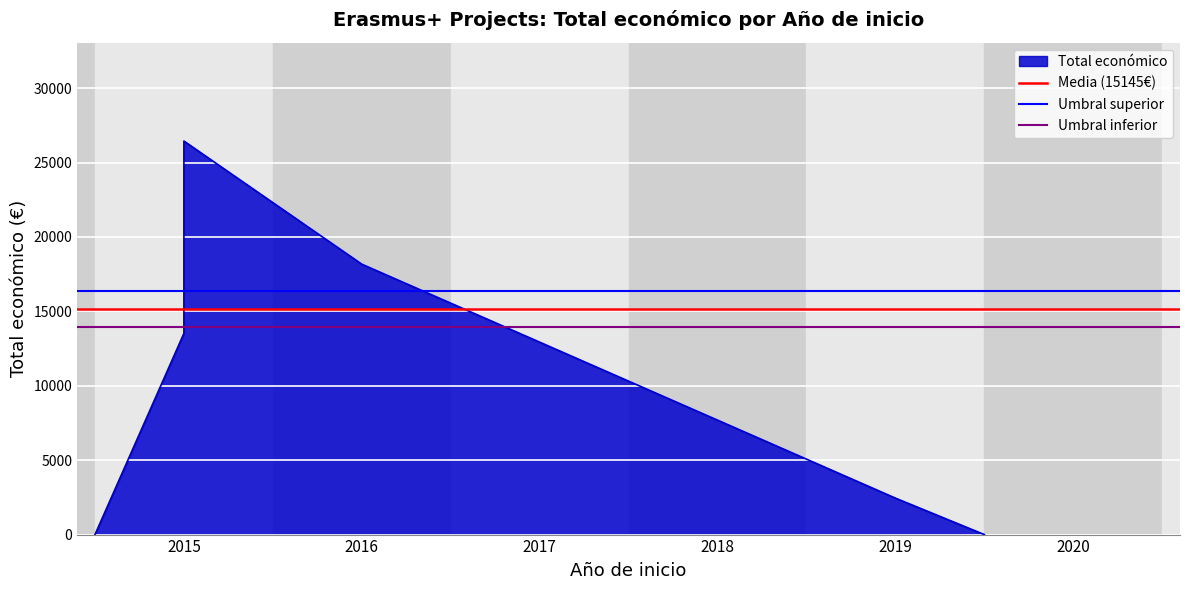

What is the value of the Umbral superior point at the 1st from the left?

16356.9